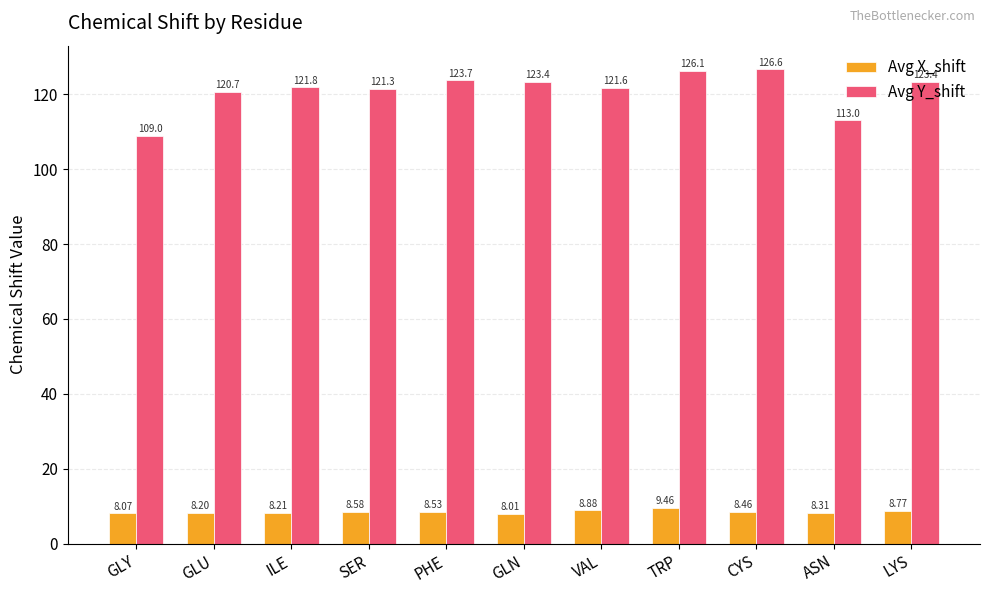

What is the minimum value shown in the chart?

8.0